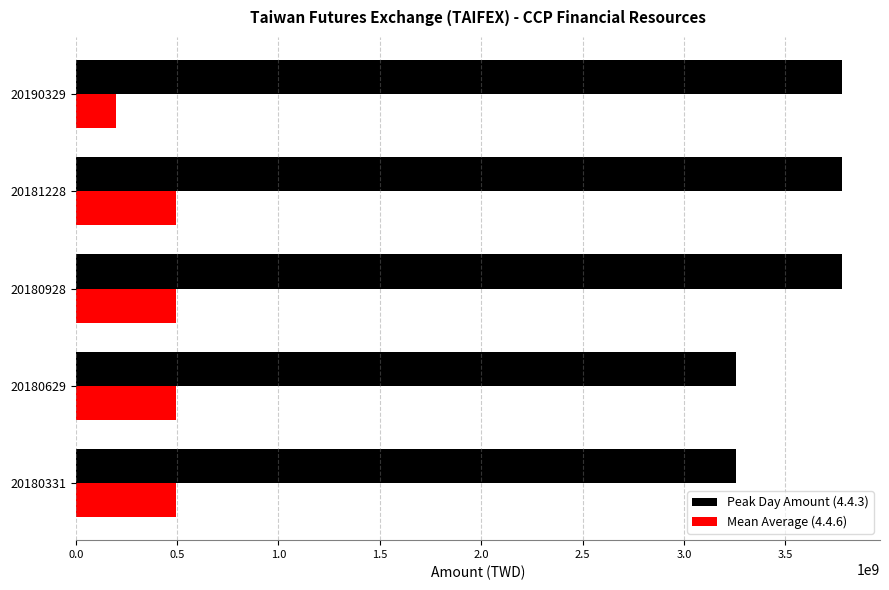

Which series has the largest total across all categories?

Peak Day Amount (4.4.3)